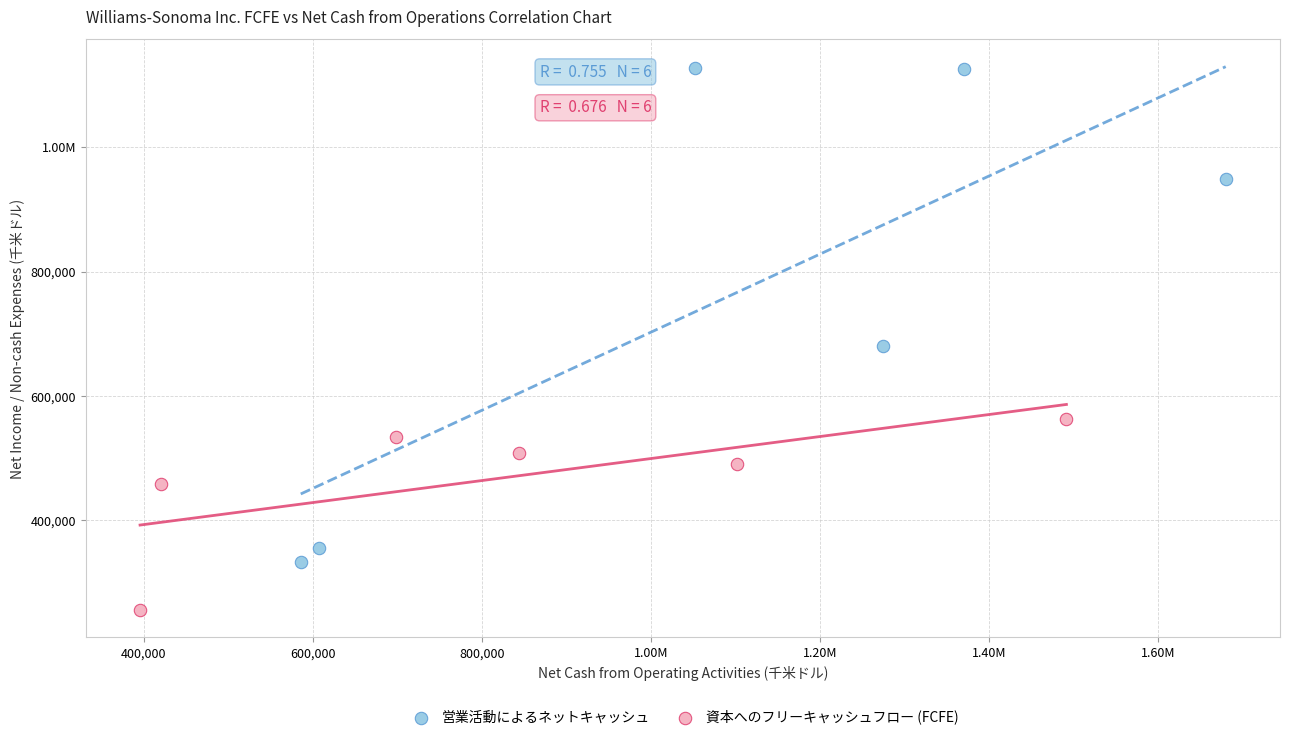

What are all the series names shown in the legend?

営業活動によるネットキャッシュ, 資本へのフリーキャッシュフロー (FCFE)